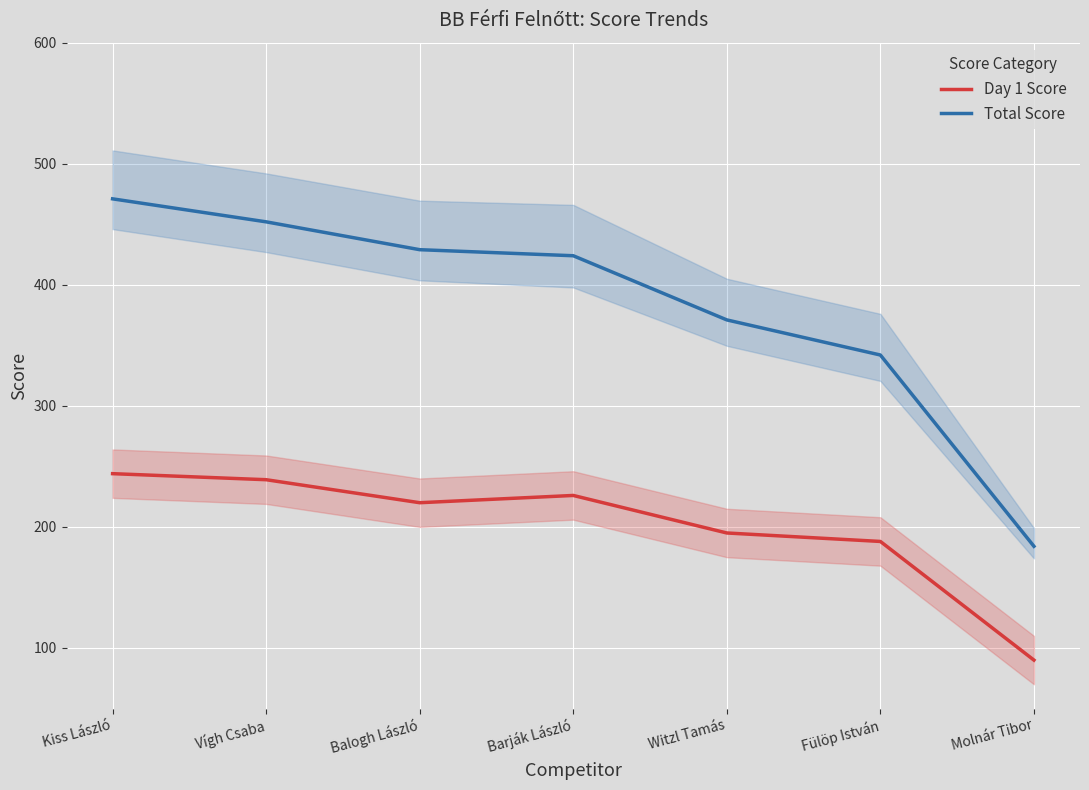

Is the value of Total Score at Kiss László greater than the value of Day 1 Score at Fülöp István?

Yes